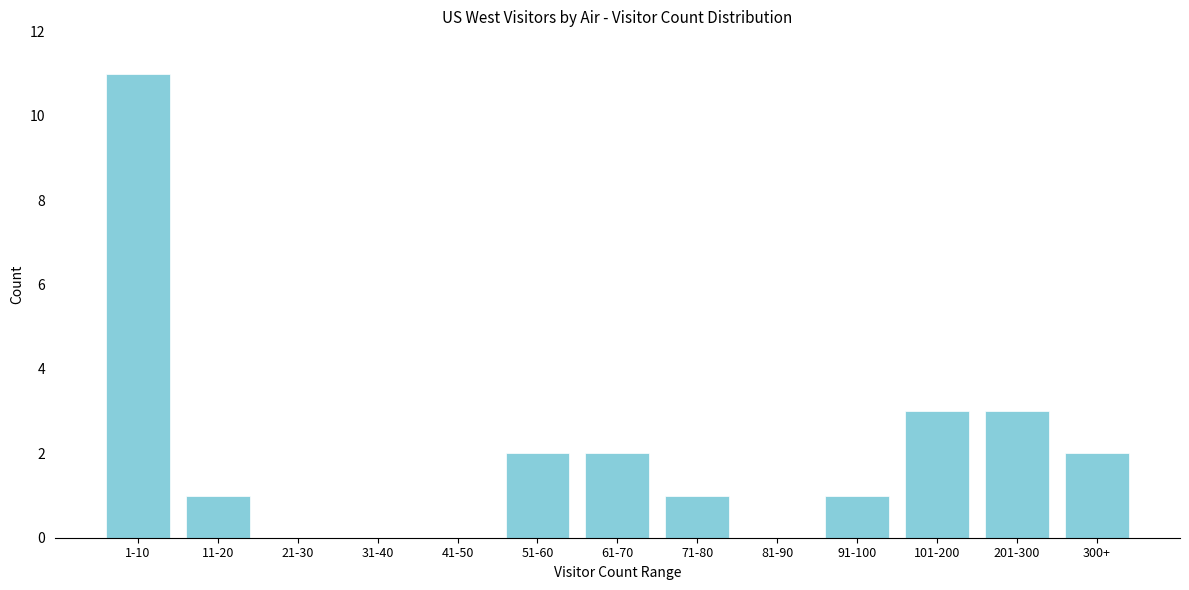

Reading left to right, what are all the values shown in this chart?

1-10=11	11-20=1	21-30=0	31-40=0	41-50=0	51-60=2	61-70=2	71-80=1	81-90=0	91-100=1	101-200=3	201-300=3	300+=2